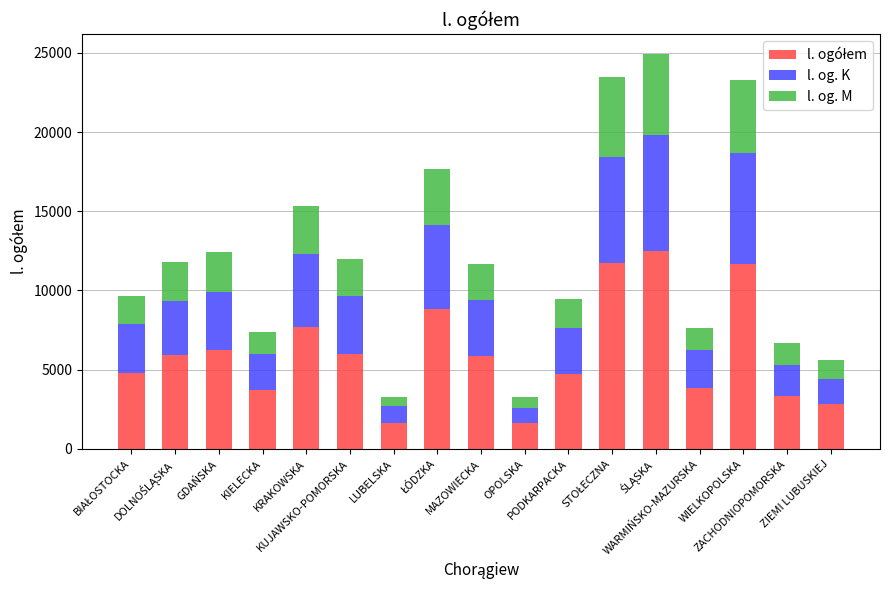

Where does the l. ogółem series first go above 5841?

DOLNOŚLĄSKA